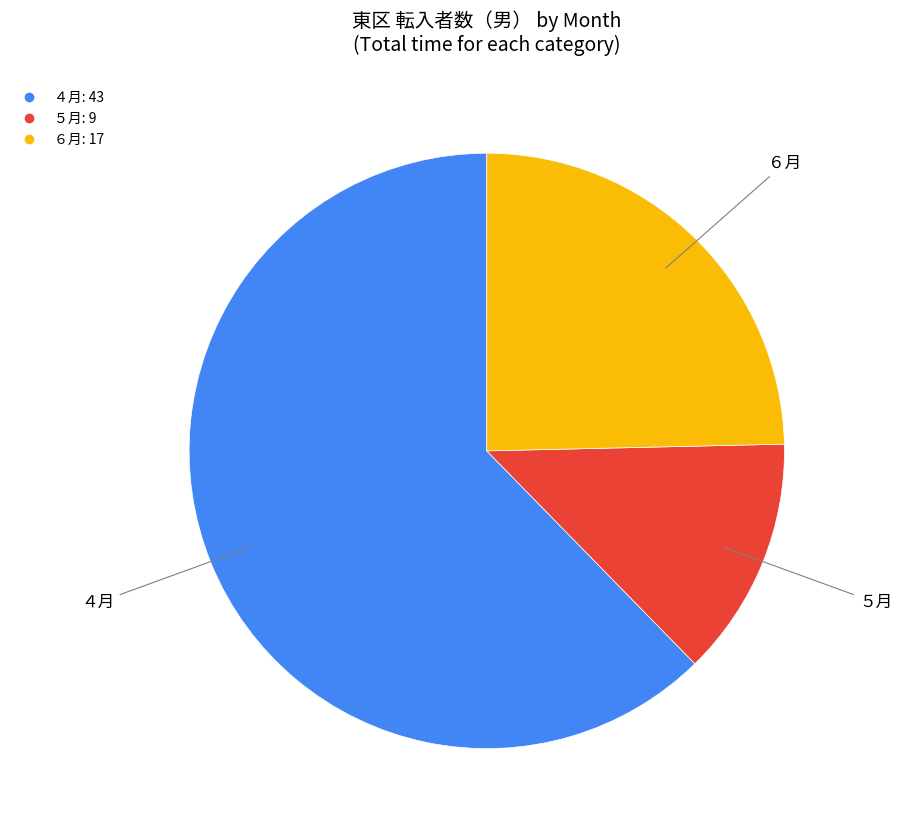

Which slice is the smallest?

５月